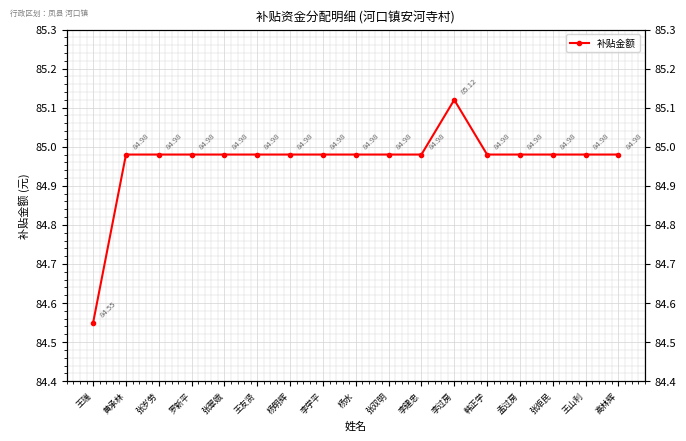

Which label corresponds to the largest value in the chart?

李过房